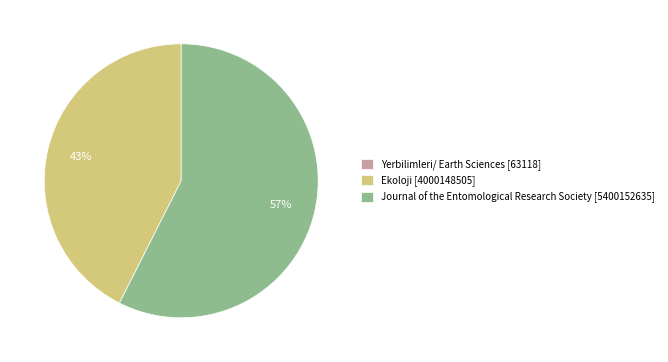

Is it true that Journal of the Entomological Research Society [5400152635] is 67% of the pie?

False